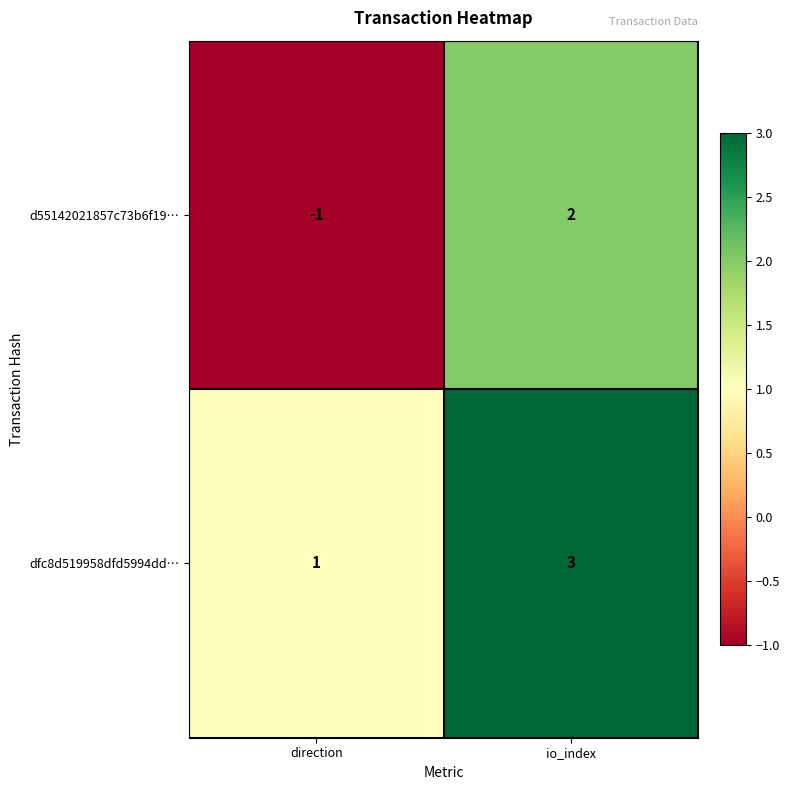

What is the sum of all dfc8d519958dfd5994dd… values?

4